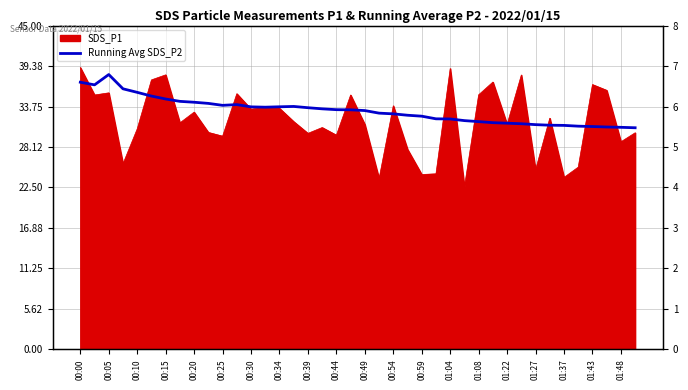

What is the difference between the maximum and second lowest values?

1.3